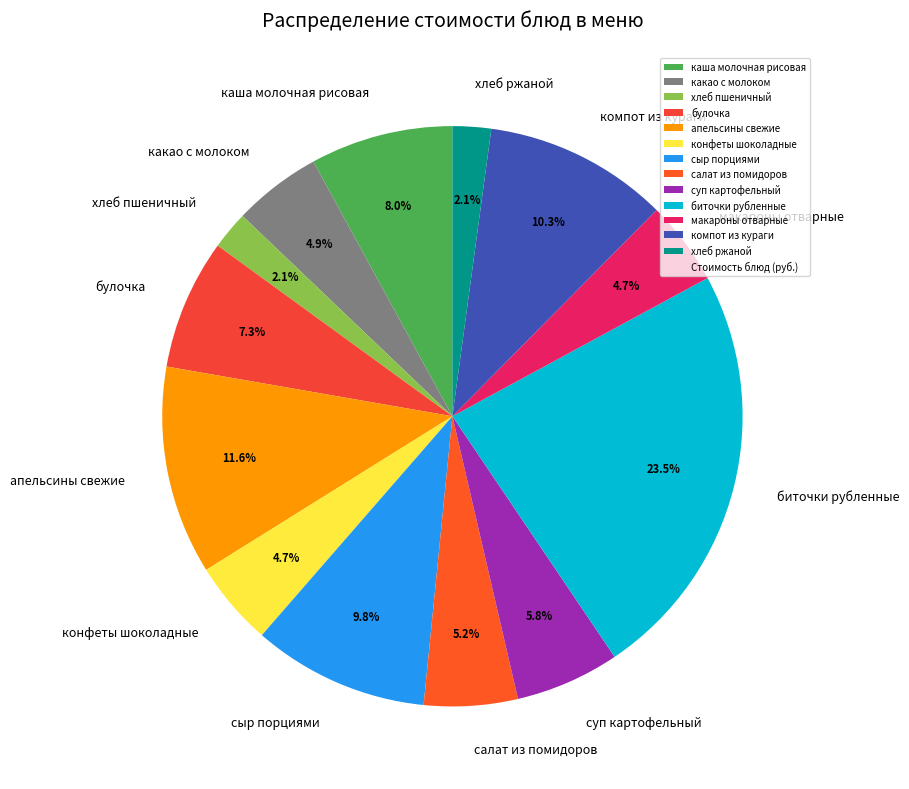

Approximately how many times larger is the value at какао с молоком compared to апельсины свежие?

0.4